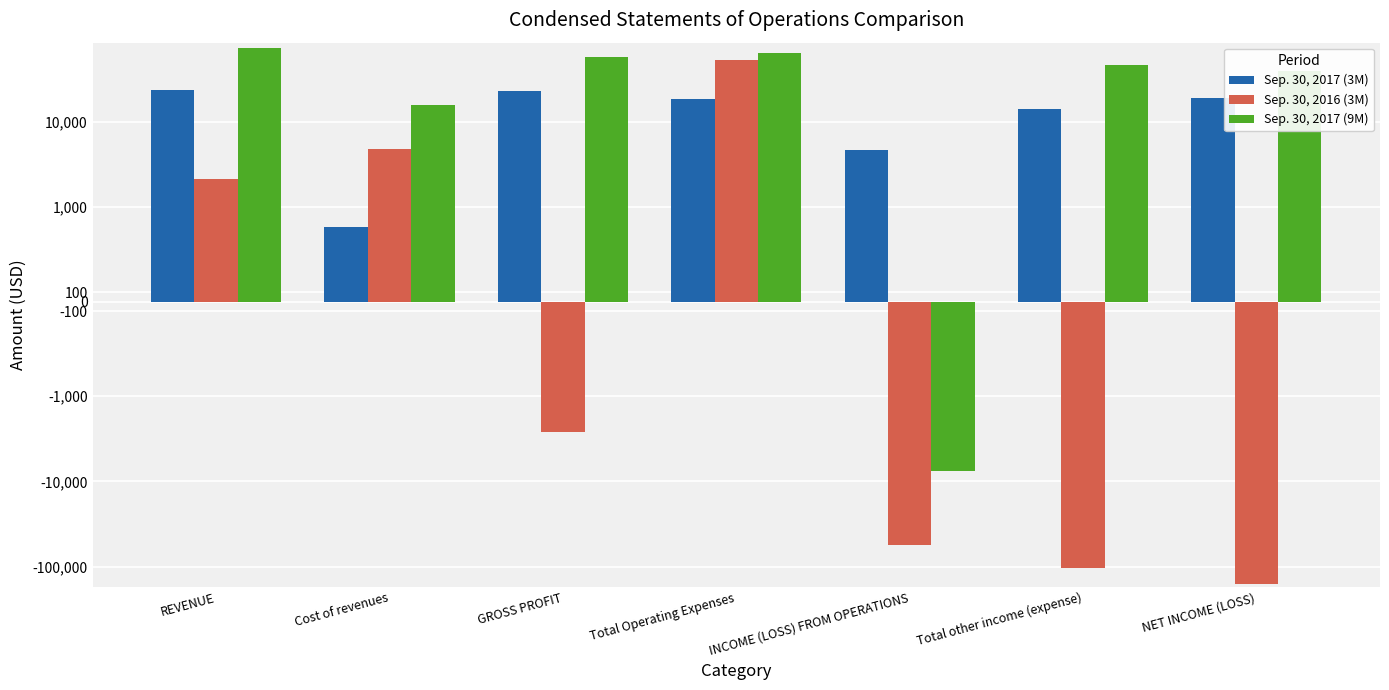

What is the difference between the Sep. 30, 2016 (3M) values at GROSS PROFIT and Cost of revenues?

7358